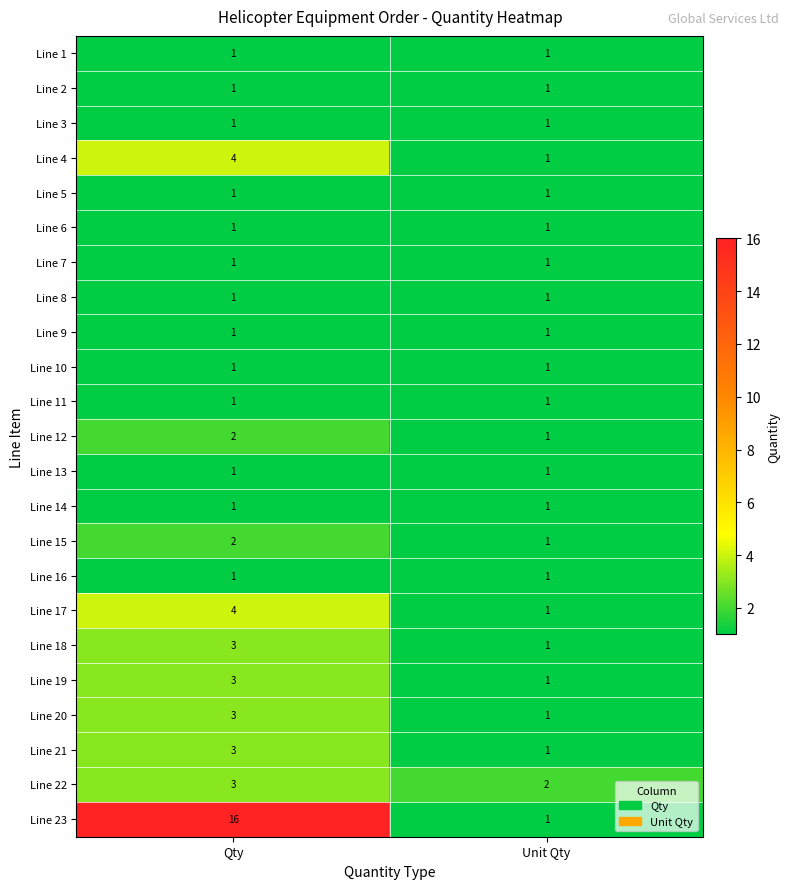

At which category does the chart reach its peak across all series?

Qty